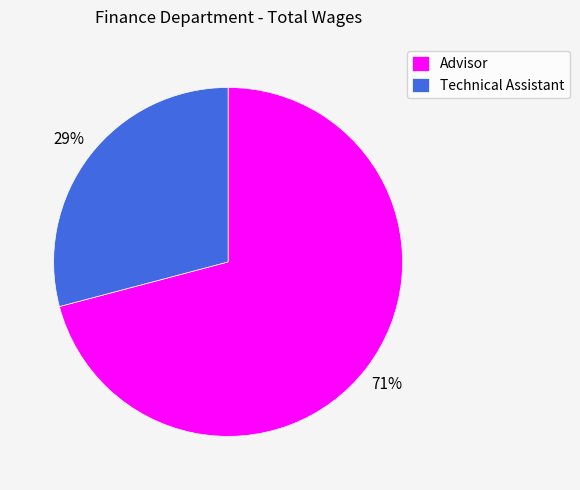

Do Advisor and Technical Assistant together represent more than half of the pie?

Yes